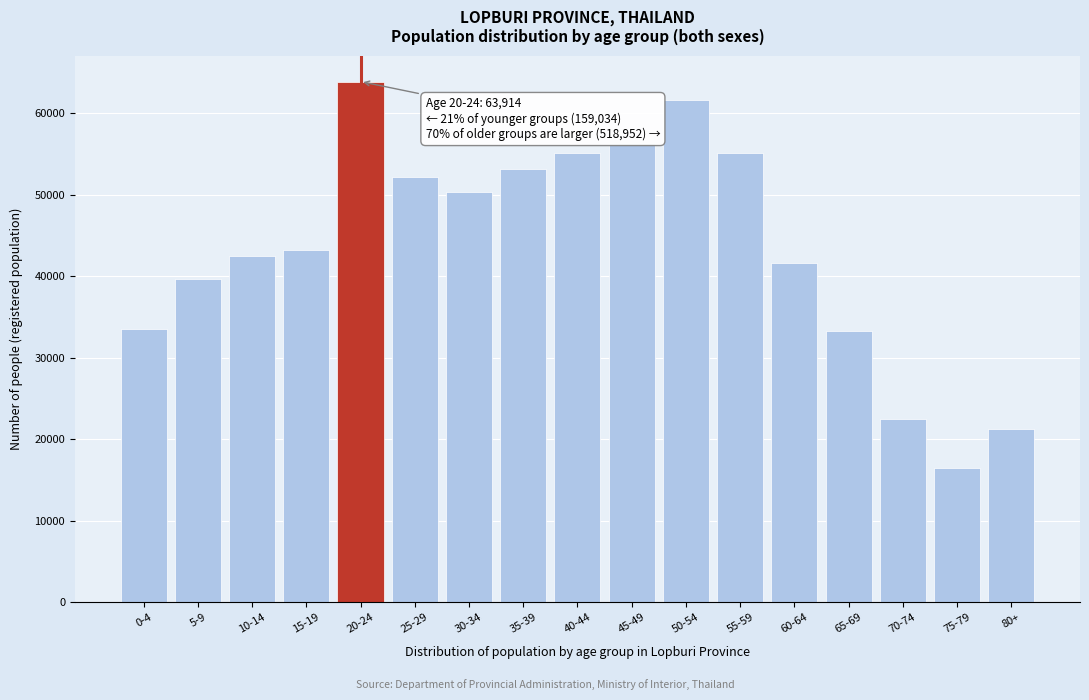

What is the label of the 4th bar from the right?

65-69